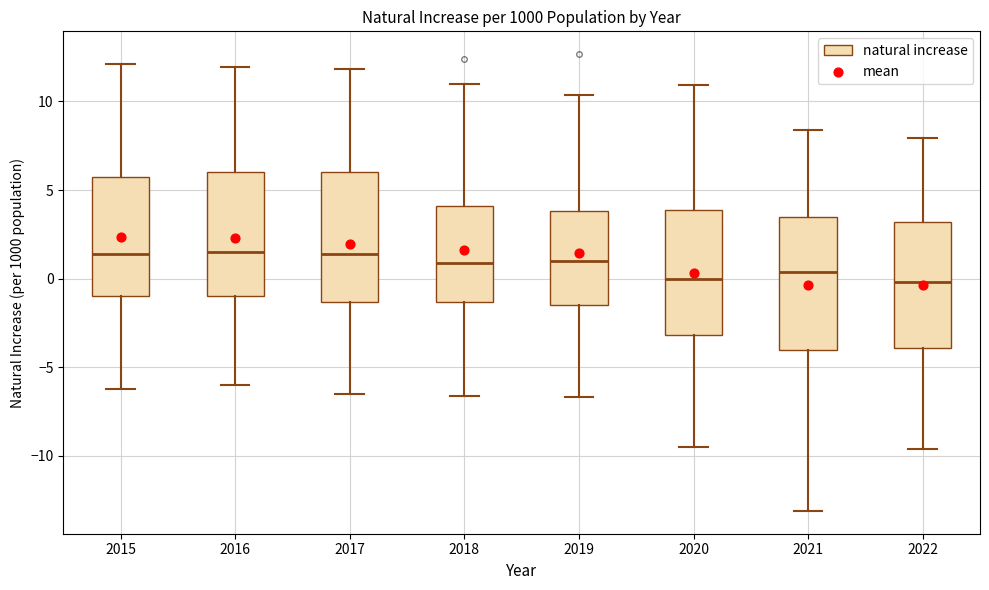

Reading left to right, read every box against the y-axis: the position of its median line, the range the box covers, and the ends of its whiskers. The values are not printed on the chart, so give them approximately, as read against the axis.

2015: median 1.5, box -1.0 to 5.5, whiskers -6.0 to 12.0
2016: median 1.5, box -1.0 to 6.0, whiskers -6.0 to 12.0
2017: median 1.5, box -1.5 to 6.0, whiskers -6.5 to 12.0
2018: median 1.0, box -1.5 to 4.0, whiskers -6.5 to 11.0
2019: median 1.0, box -1.5 to 4.0, whiskers -6.5 to 10.5
2020: median 0.0, box -3.0 to 4.0, whiskers -9.5 to 11.0
2021: median 0.5, box -4.0 to 3.5, whiskers -13.0 to 8.5
2022: median 0.0, box -4.0 to 3.0, whiskers -9.5 to 8.0